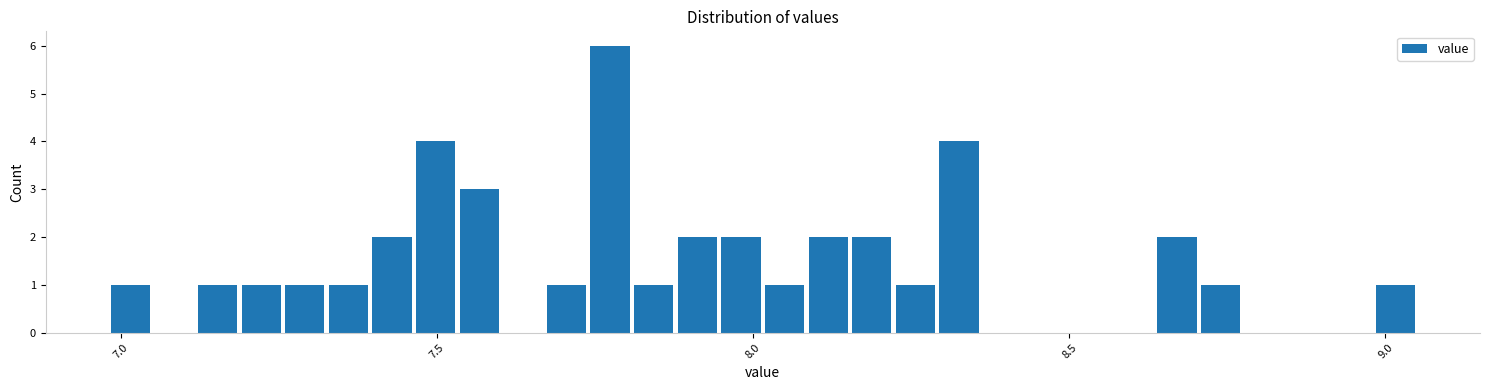

Around what value on the x-axis is the tallest bar? Give the approximate position of its centre, as read against the axis.

7.75